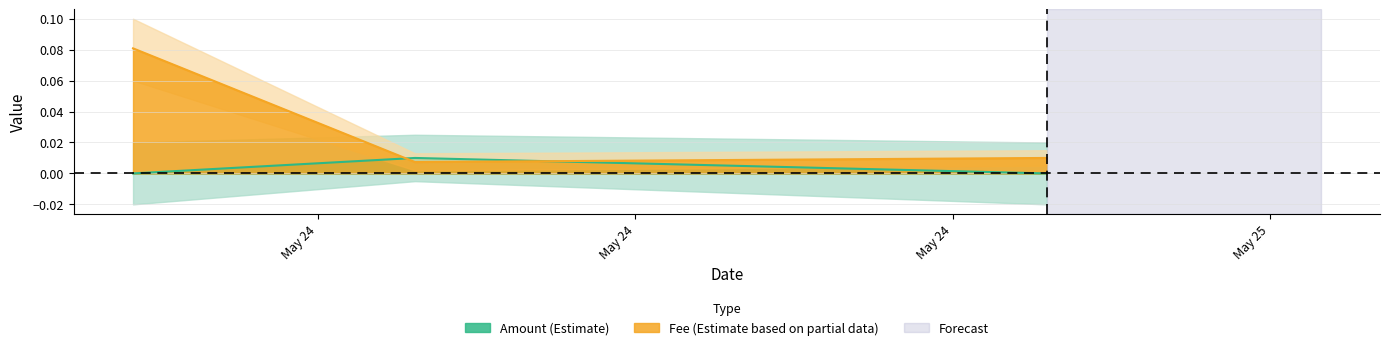

What is the highest value of the Fee series?

0.1